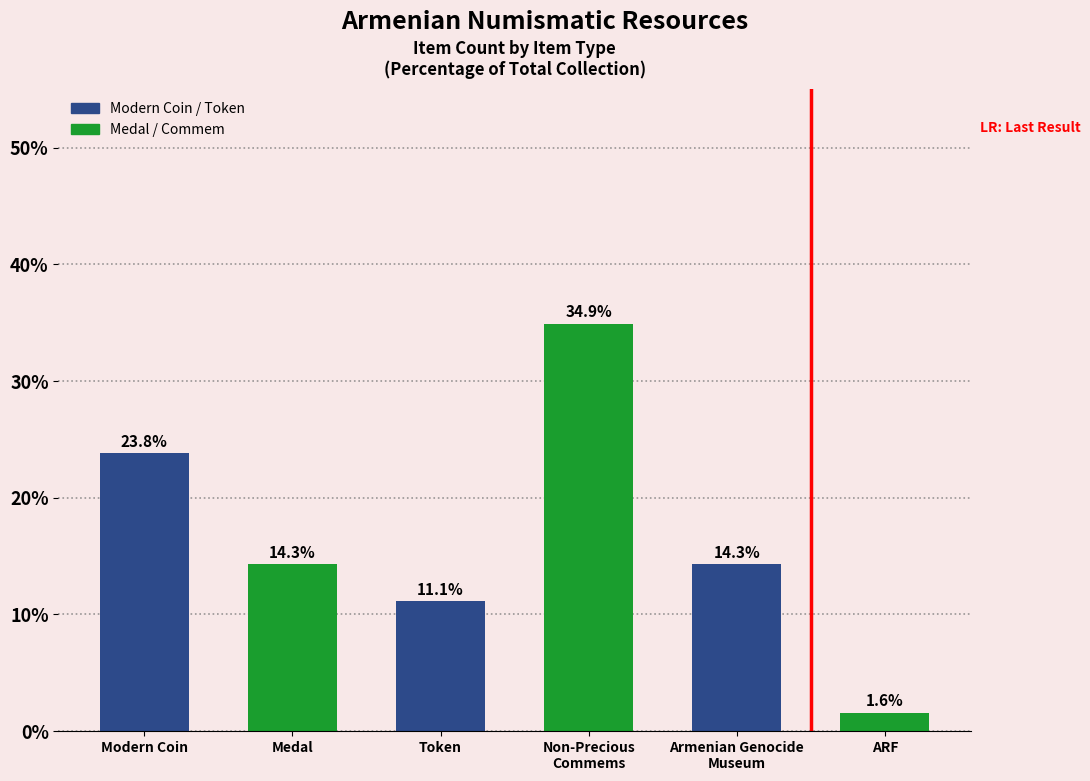

What is the label of the 1st bar from the right?

ARF